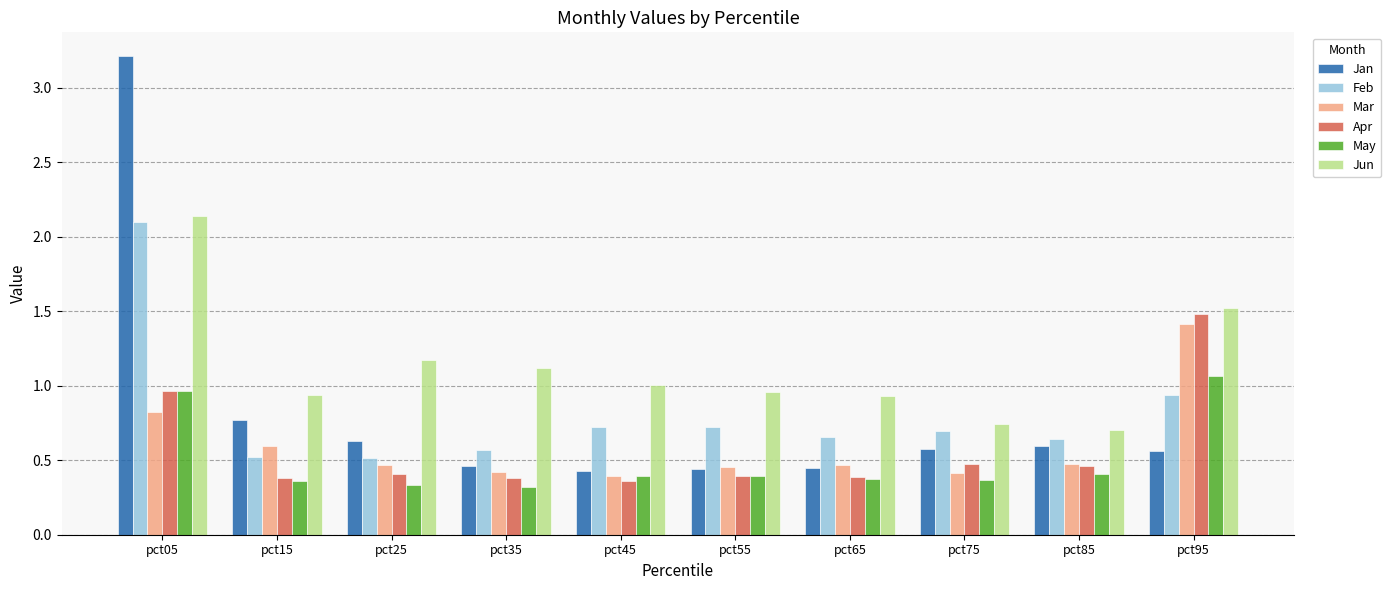

What is the maximum value shown in the chart?

3.2